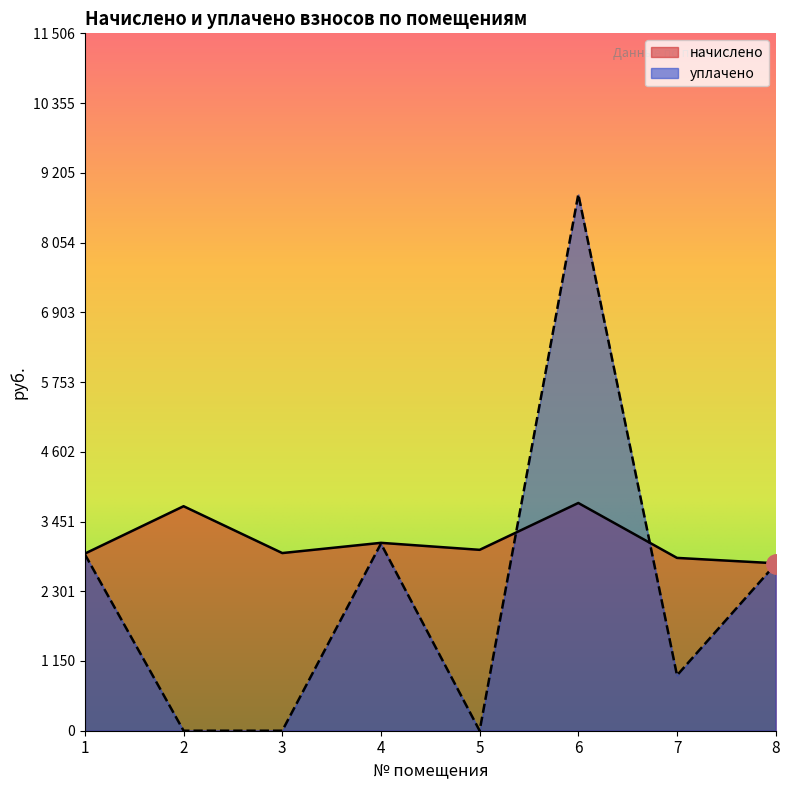

Is it true that начислено equals 2984.7 at 5?

True